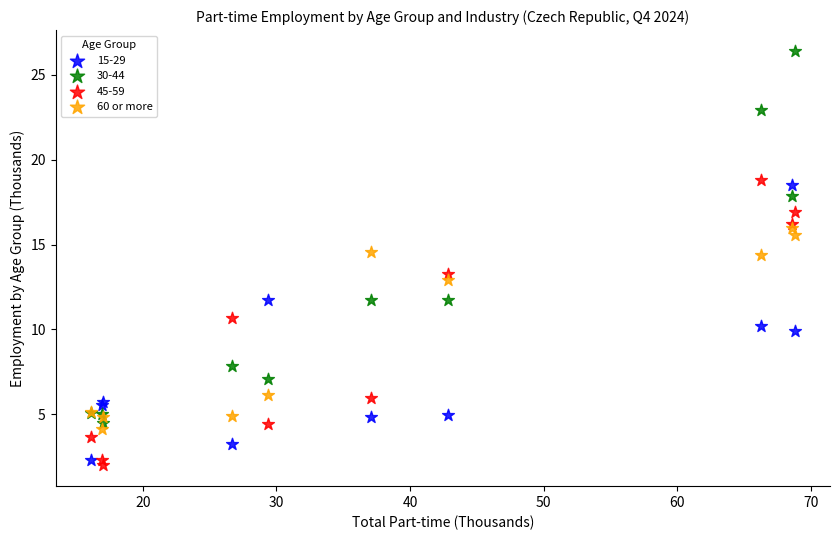

What is the X range (max minus min) for the scatter plot?

52.7